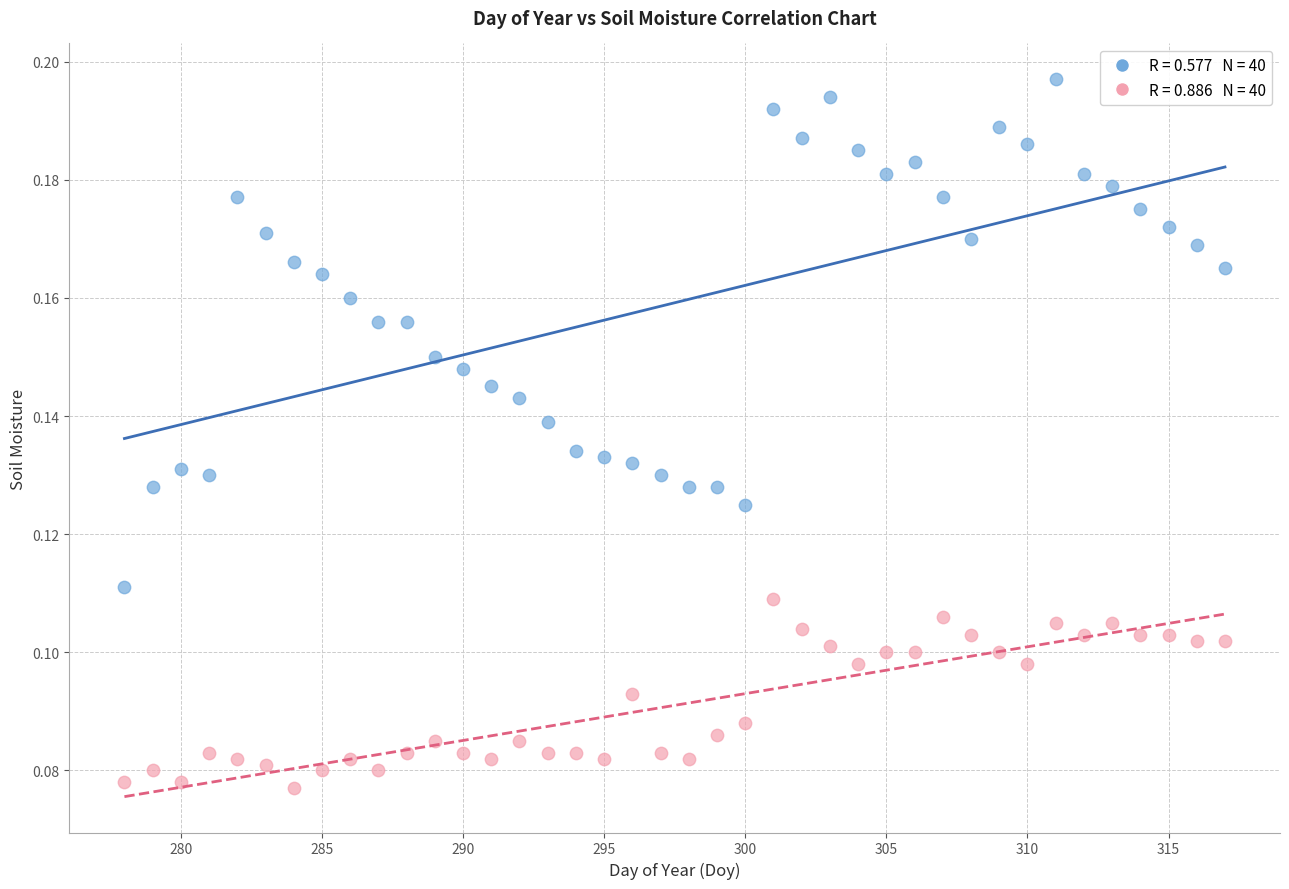

Across all data points, what is the range of X values (max minus min)?

39.0